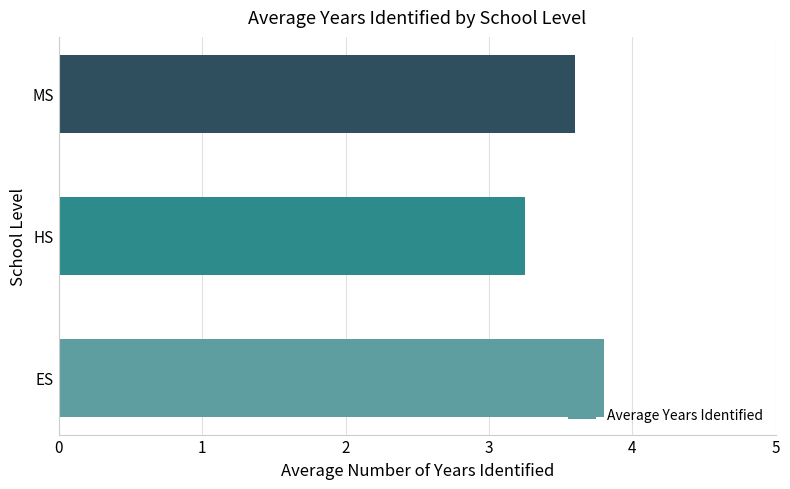

Which has a higher value, MS or HS?

MS